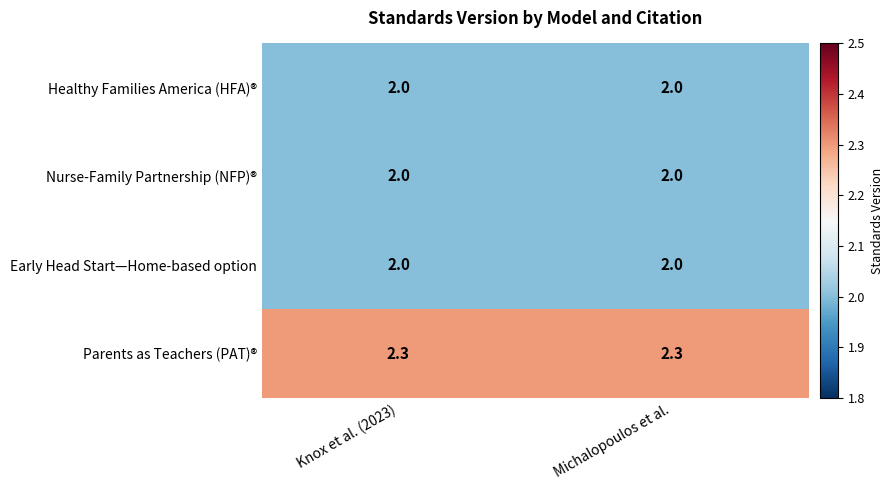

At how many categories does at least one series exceed 2?

2